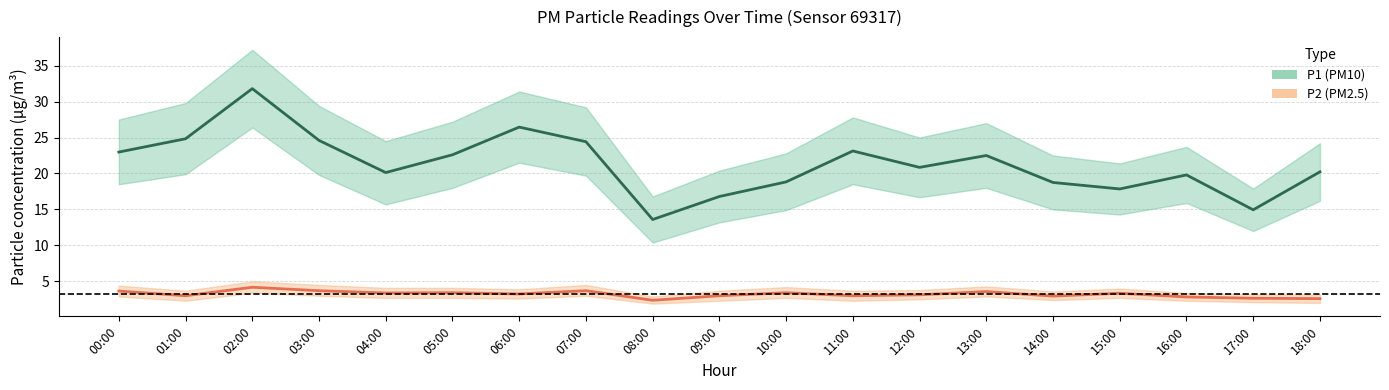

Between 10:00 and 18:00, which is larger?

18:00